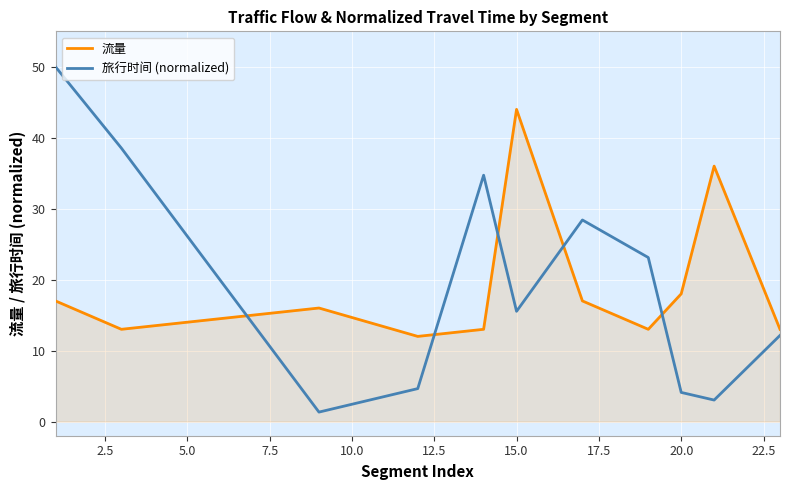

How many lines are shown in the chart?

2